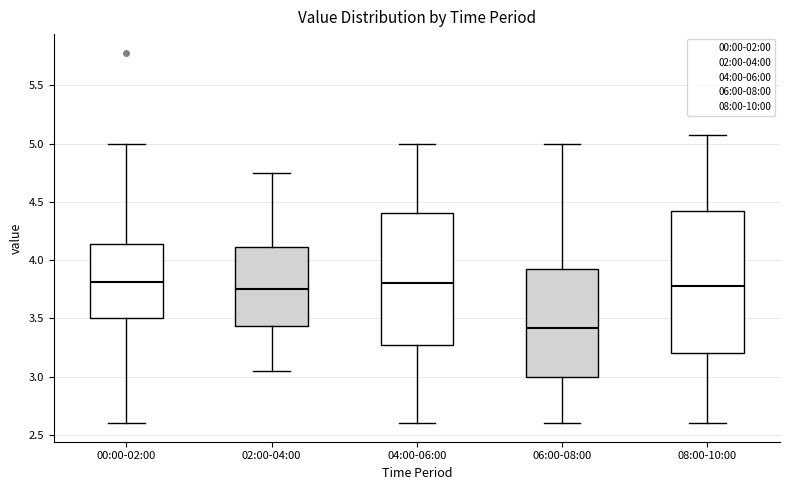

Where is the upper edge of the box for 08:00-10:00 on the y-axis? The values are not printed on the chart, so give them approximately, as read against the axis.

4.40